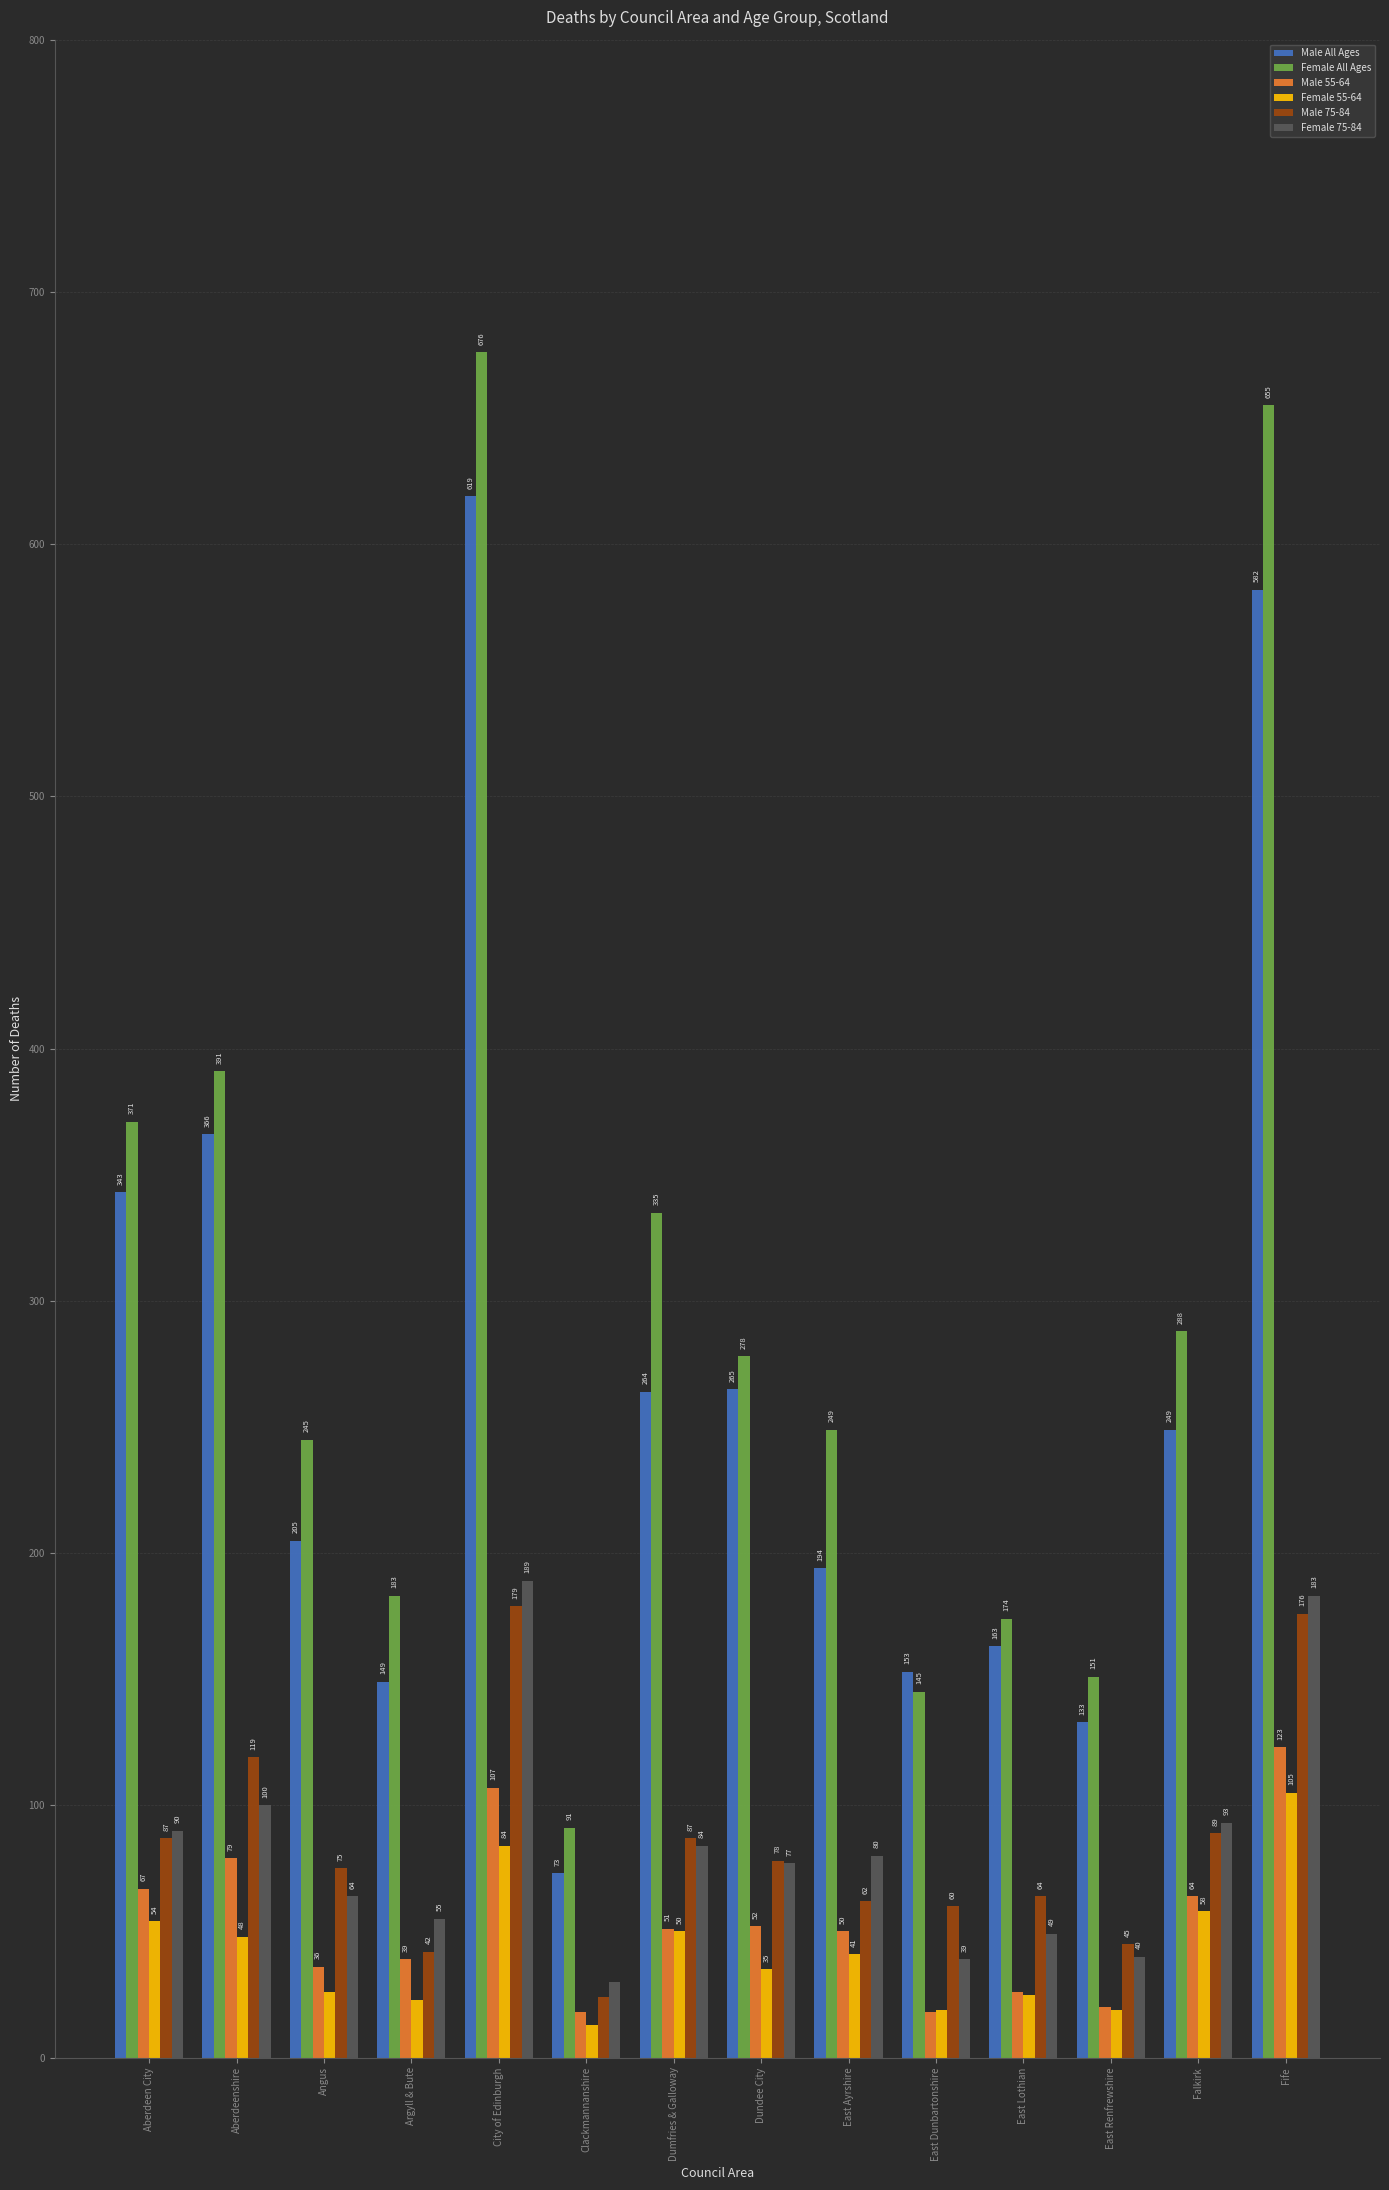

What is the label of the 7th bar from the left?

Dumfries & Galloway